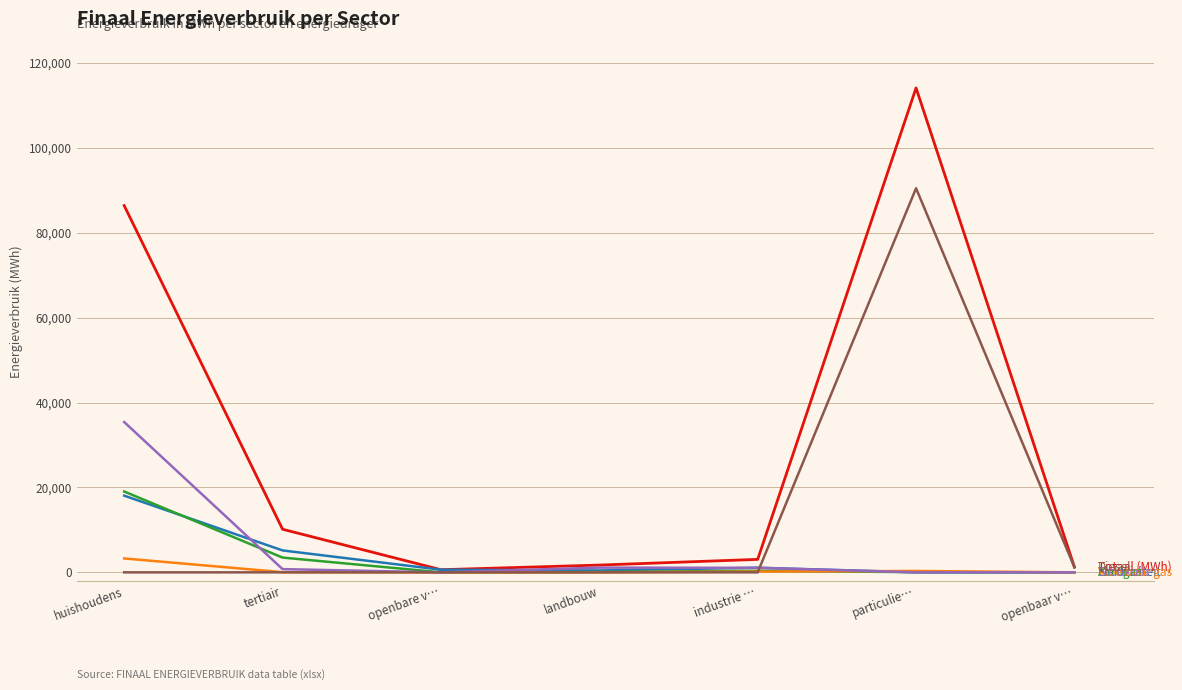

What is the total value across all series at huishoudens?

162154.5